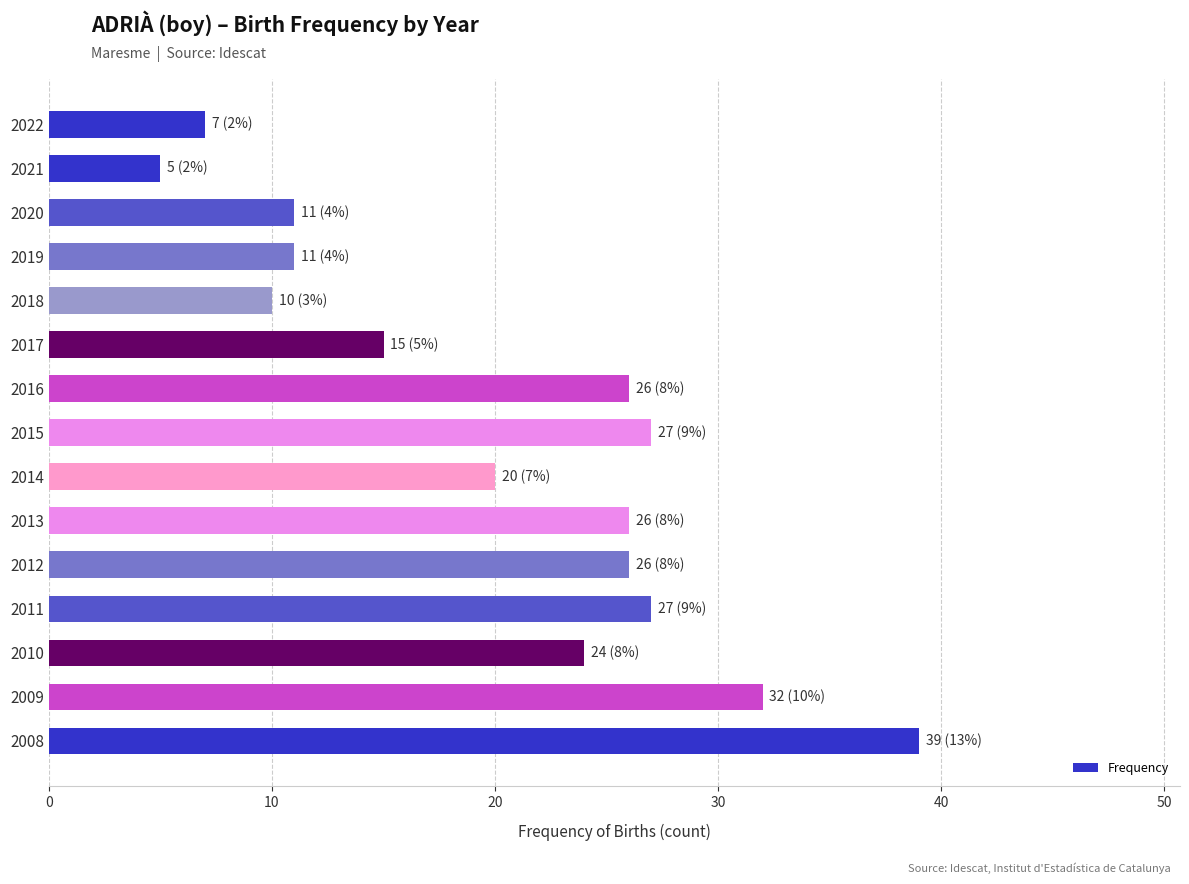

The chart shows a value of 7 at 2019. True or false?

False